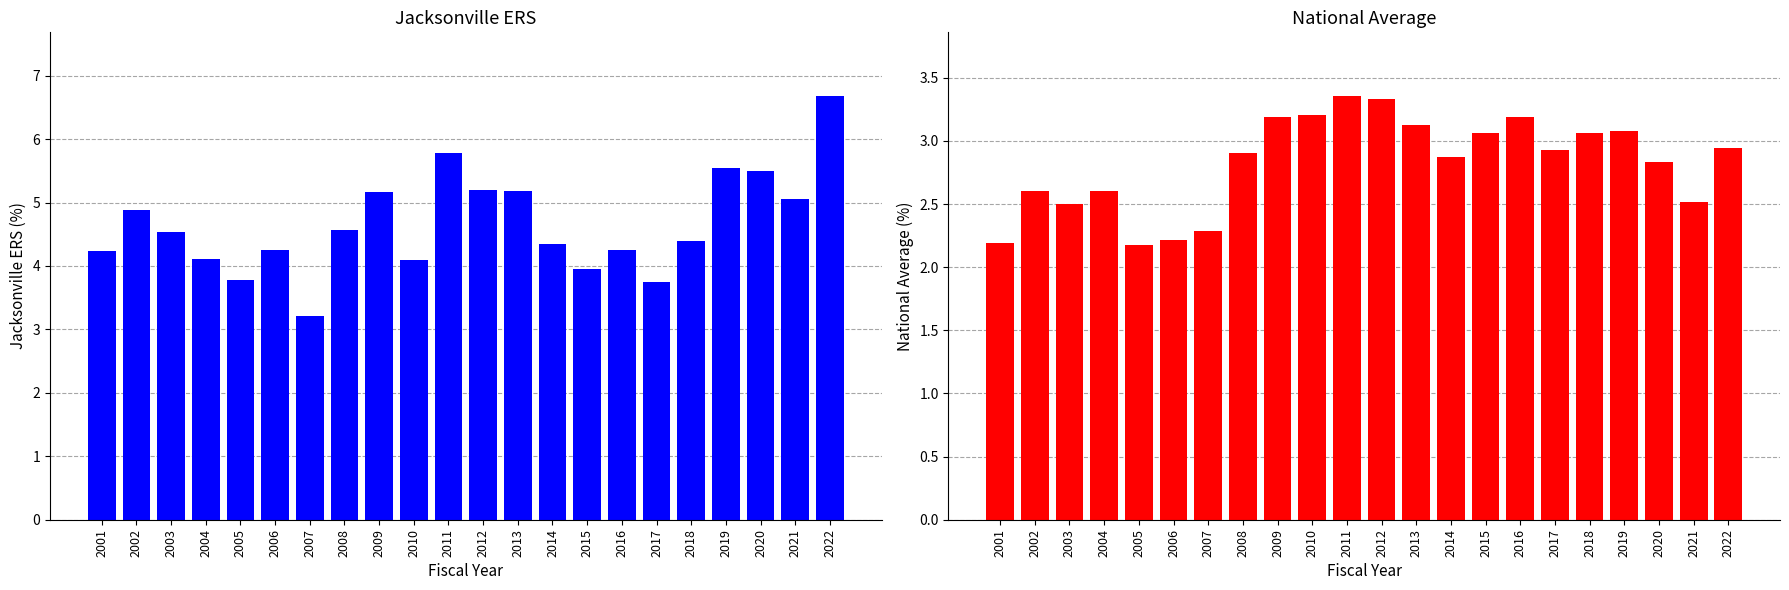

How many data points does each series have?

22